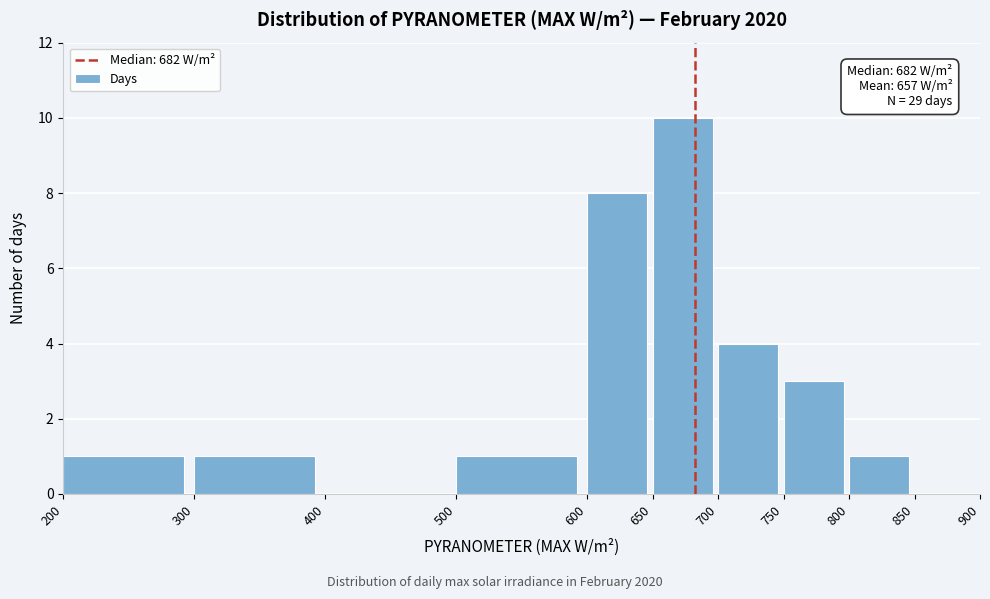

Over which range of the x-axis is the bar tallest?

650 to 700